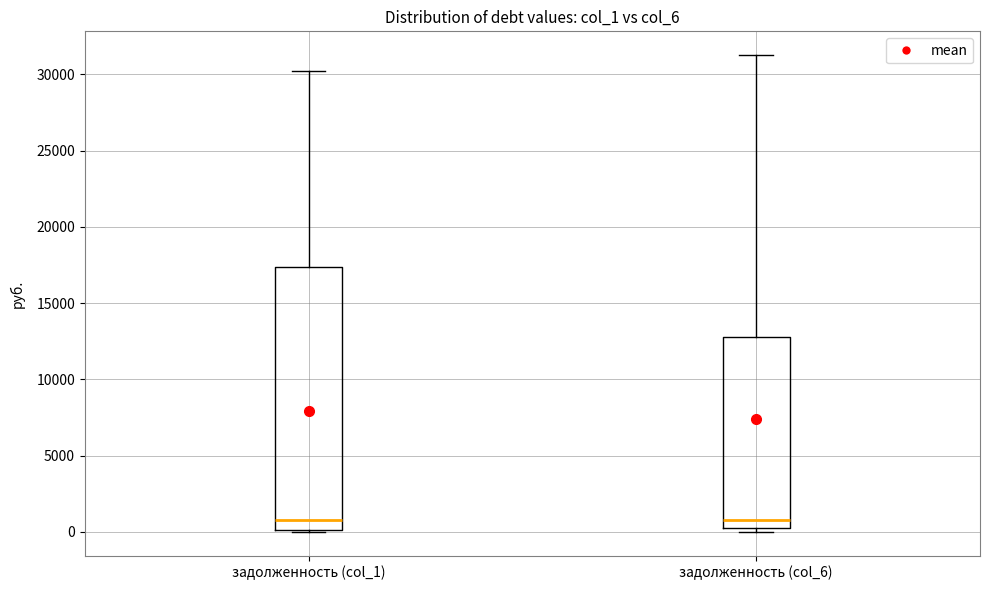

Where does the upper whisker of the box for задолженность (col_6) end on the y-axis? The values are not printed on the chart, so give them approximately, as read against the axis.

31500